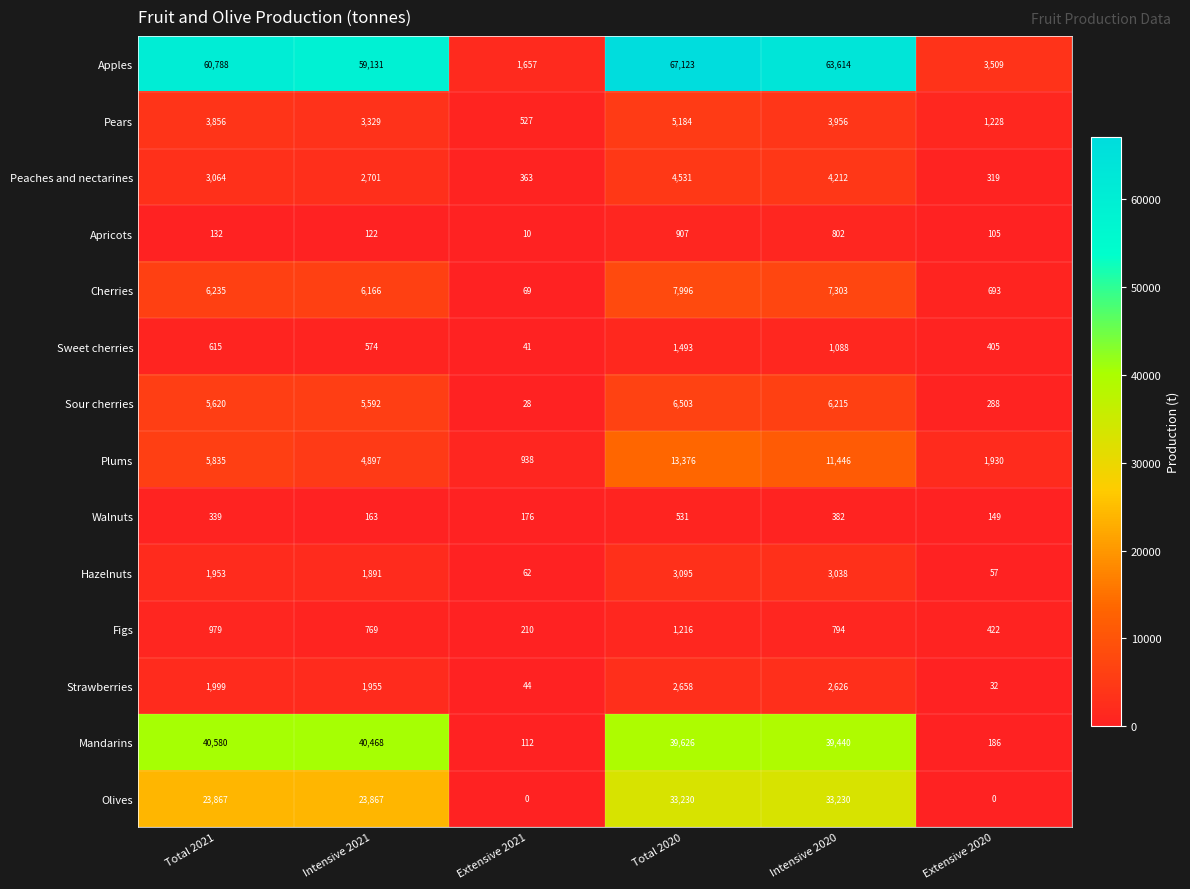

What is the difference between the maximum and second lowest values in the Peaches and nectarines series?

4168